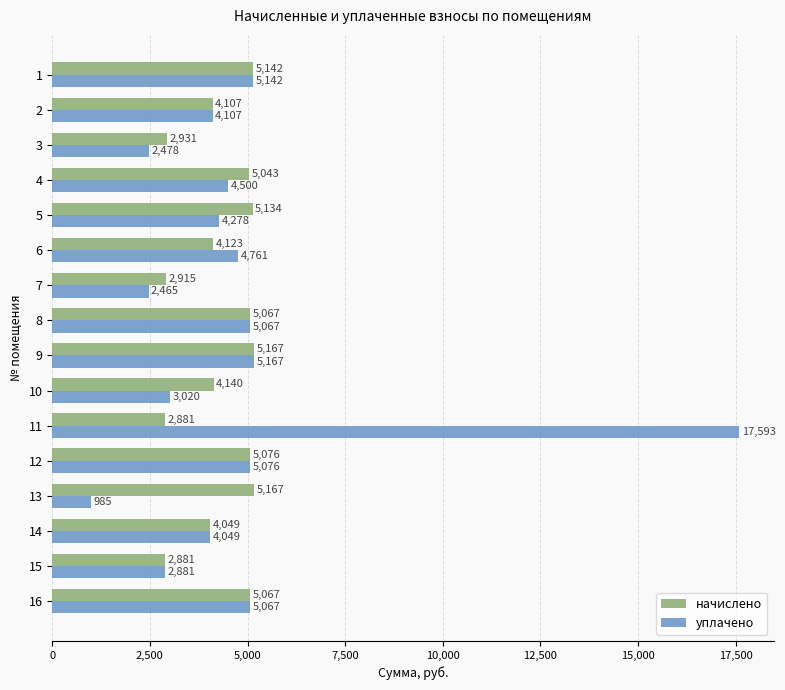

Rank the series by their average value, from highest to lowest.

уплачено, начислено